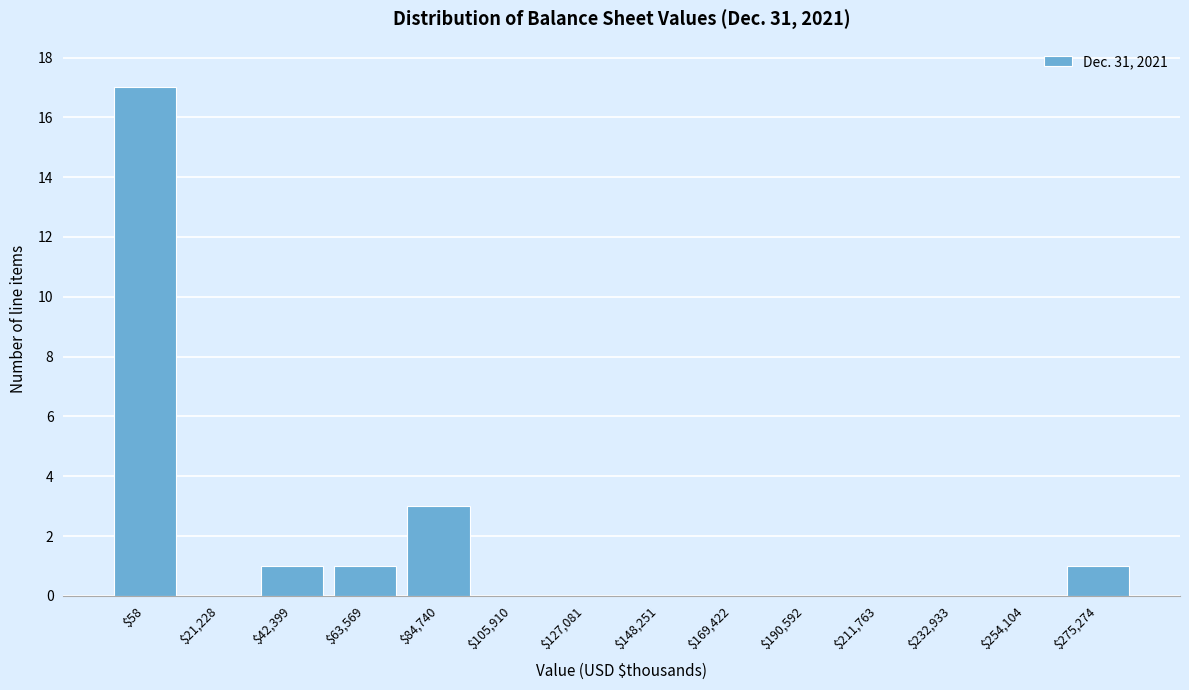

What is the maximum value shown in the chart?

17